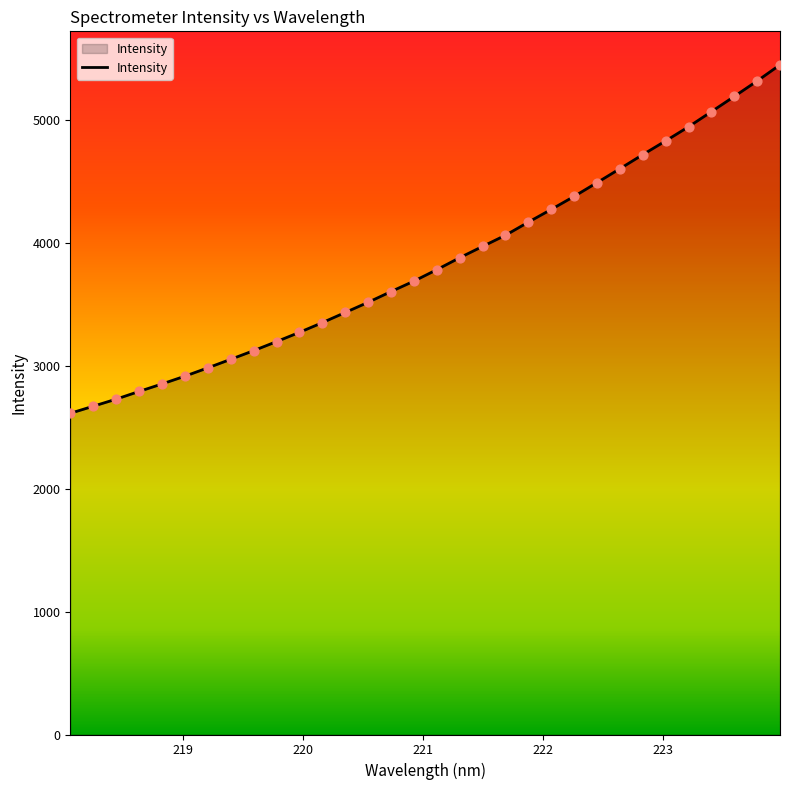

What is the difference between the maximum and minimum values?

2833.2